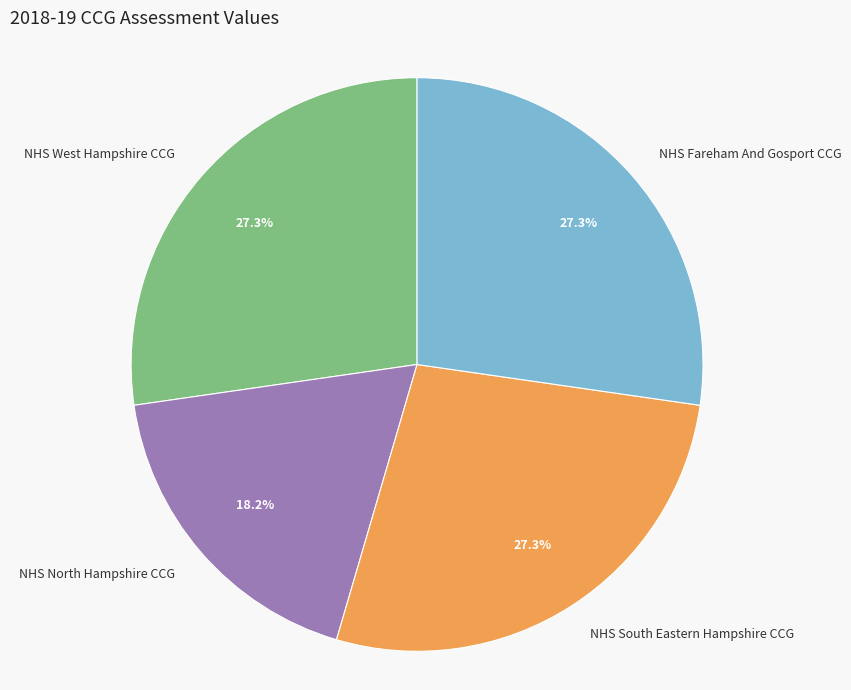

Is it true that NHS Fareham And Gosport CCG is 27% of the pie?

True